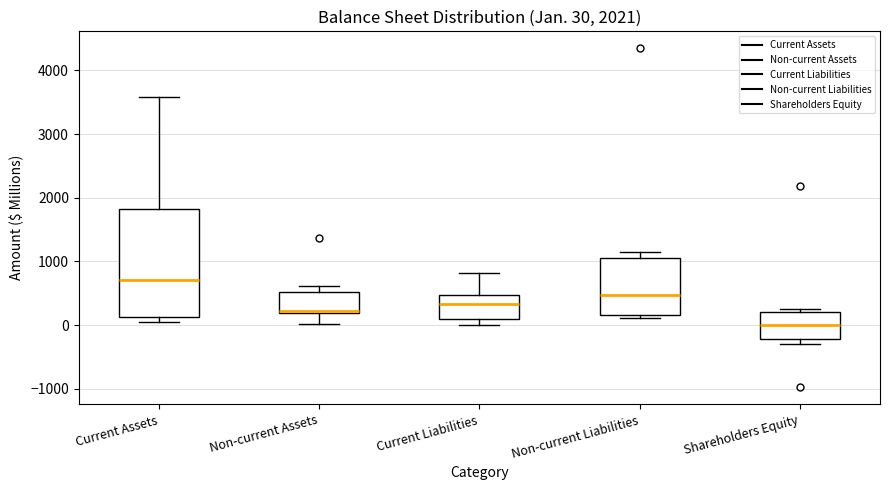

Comparing the boxes themselves (not the whiskers), which one is the tallest?

Current Assets